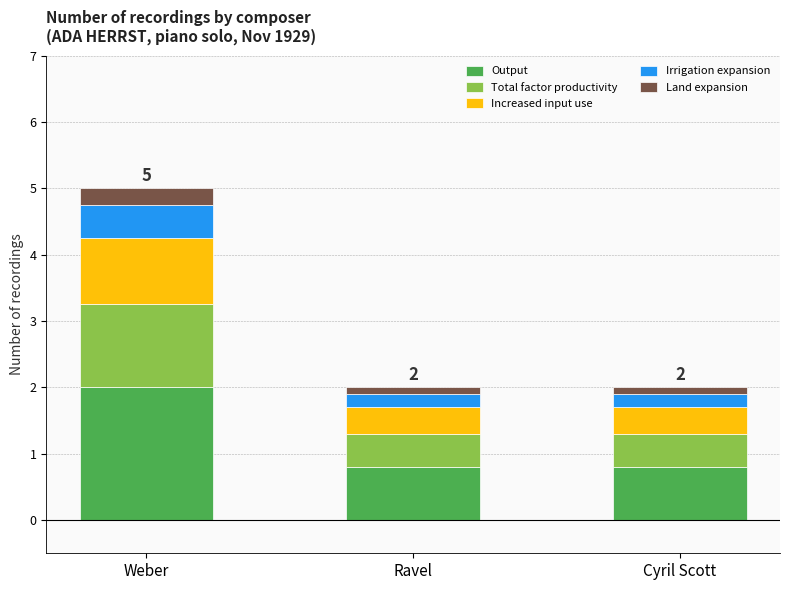

Is it true that Output equals 0.5 at Cyril Scott?

False